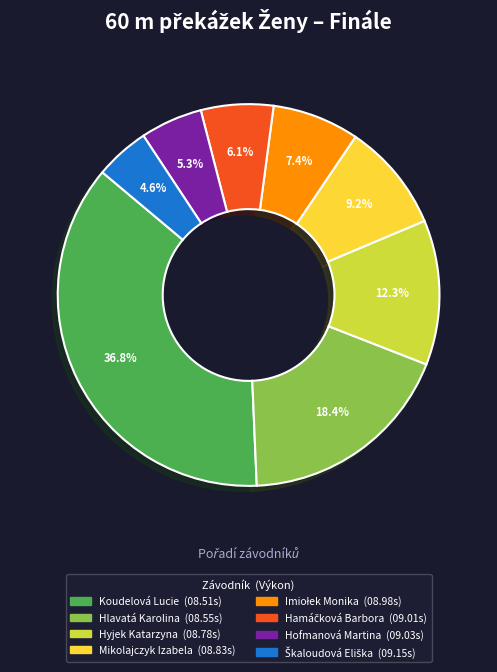

Does Hyjek Katarzyna represent more than half of the total?

No